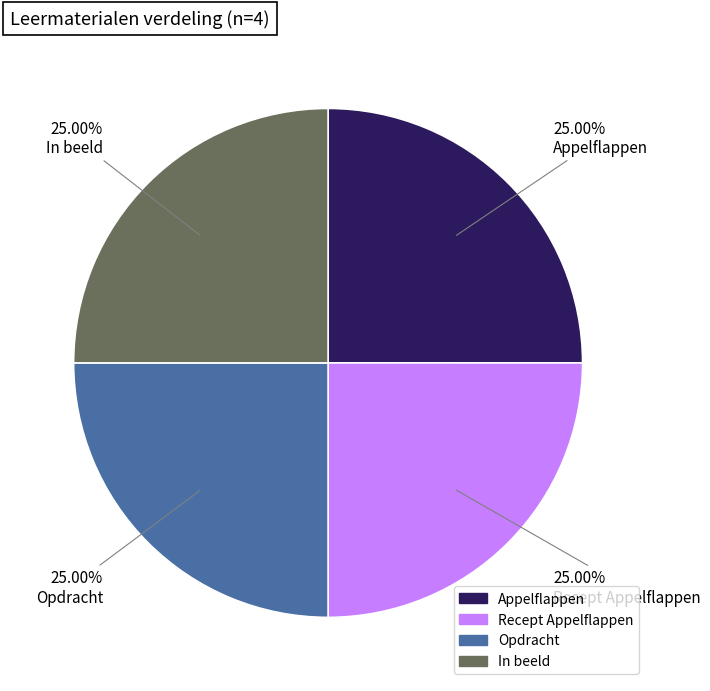

What is the ratio of the value at Recept Appelflappen to the value at In beeld?

1.0